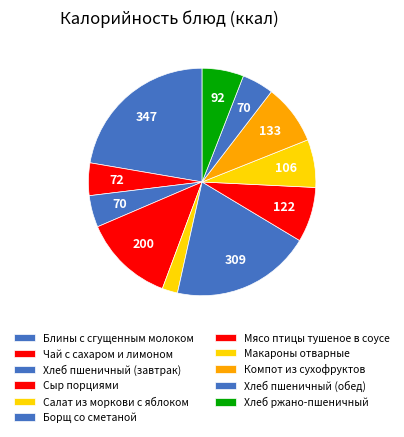

How many slices are in this pie chart?

11